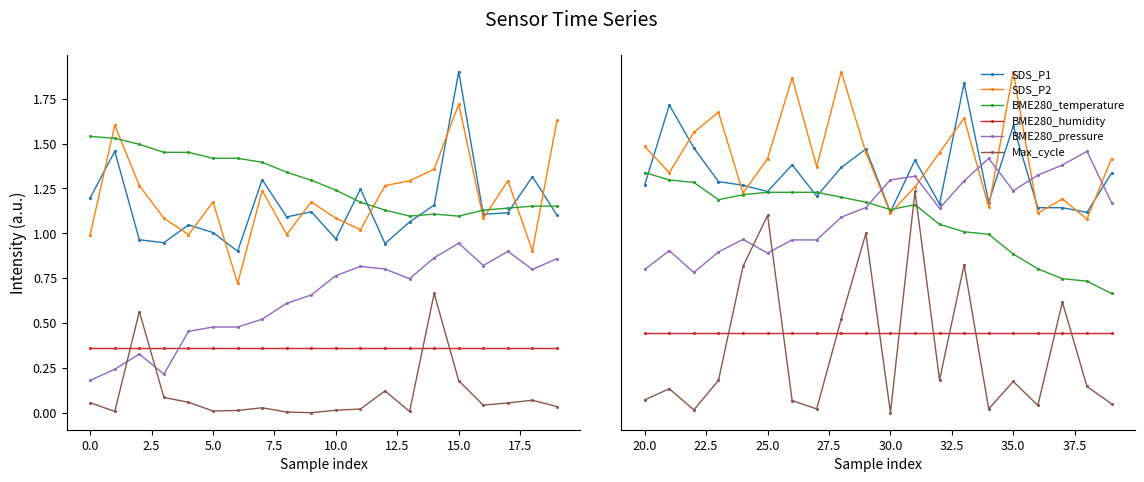

What is the difference between the maximum and minimum values in the BME280_pressure series?

0.5